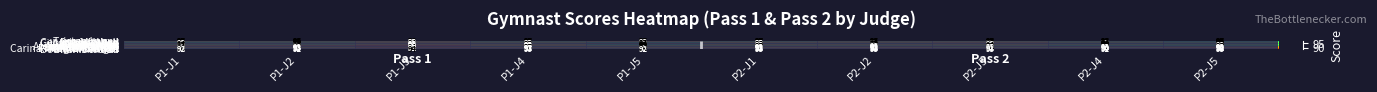

Which category has the lowest value in the James McHugh series?

P1-J3